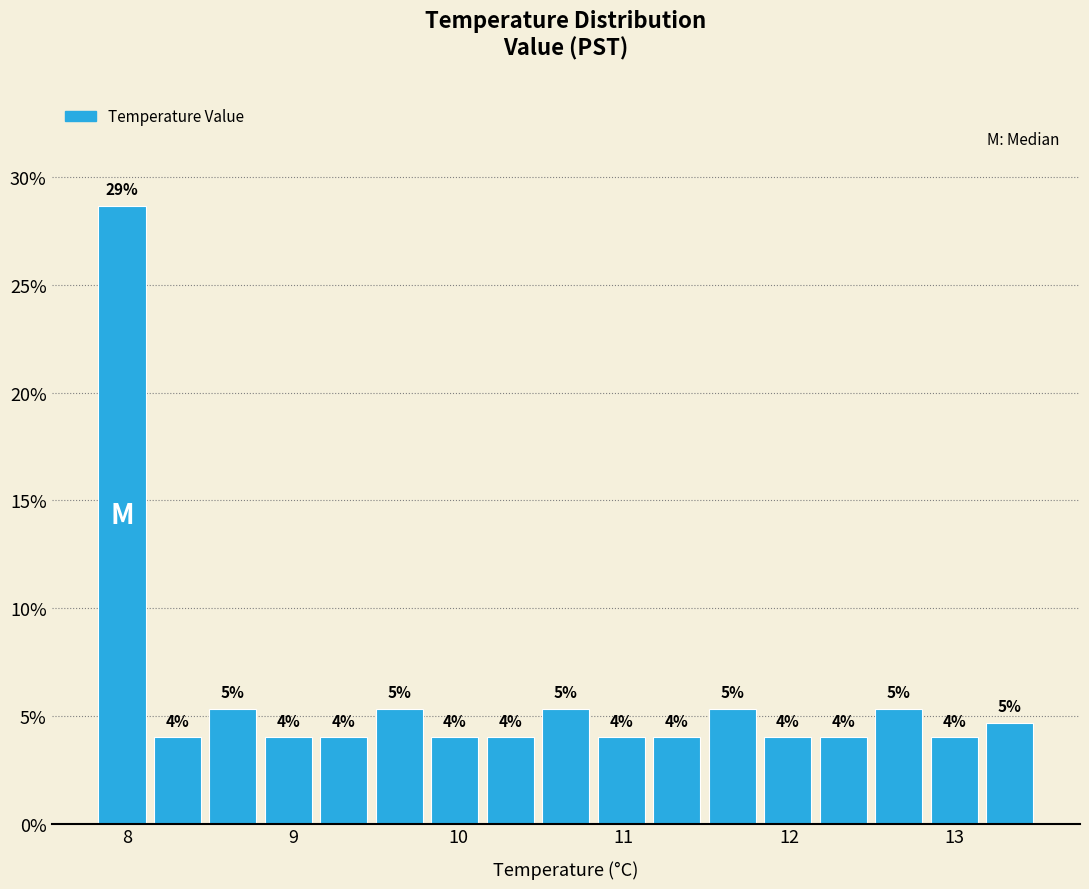

Read against the x-axis, roughly where is the centre of the tallest bar?

8.0